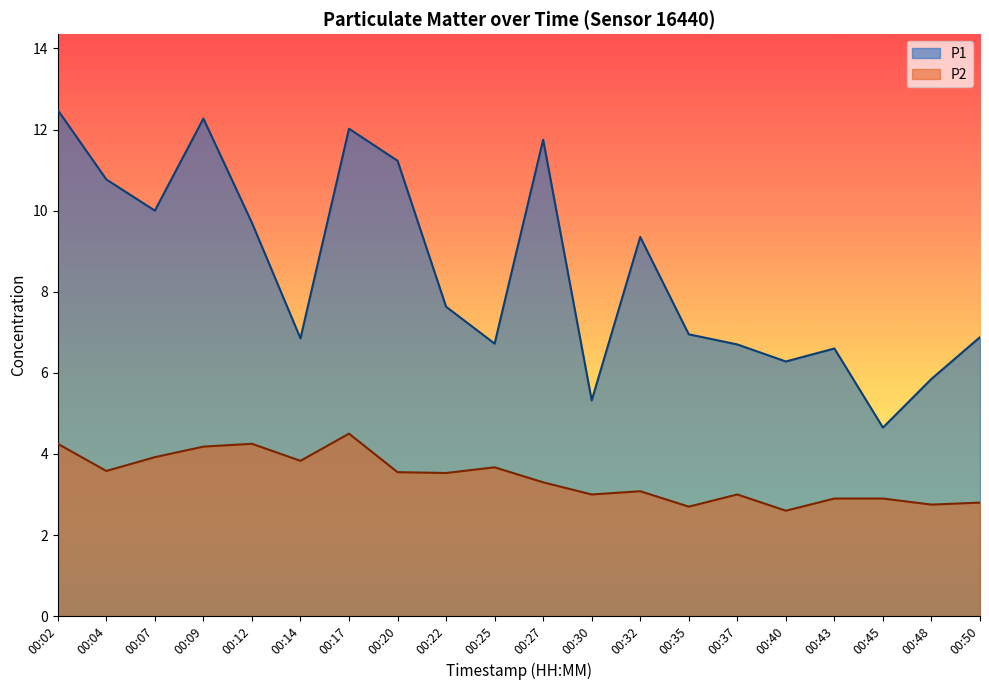

Which series changed the most between 00:25 and 00:43?

P2